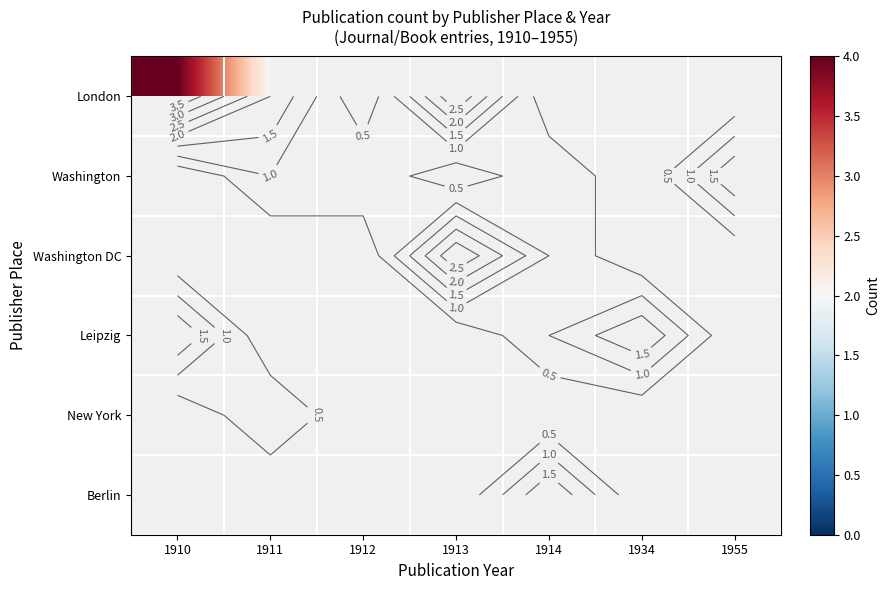

Rank the series at 1914 from lowest to highest value.

London, Washington, Washington DC, Leipzig, New York, Berlin